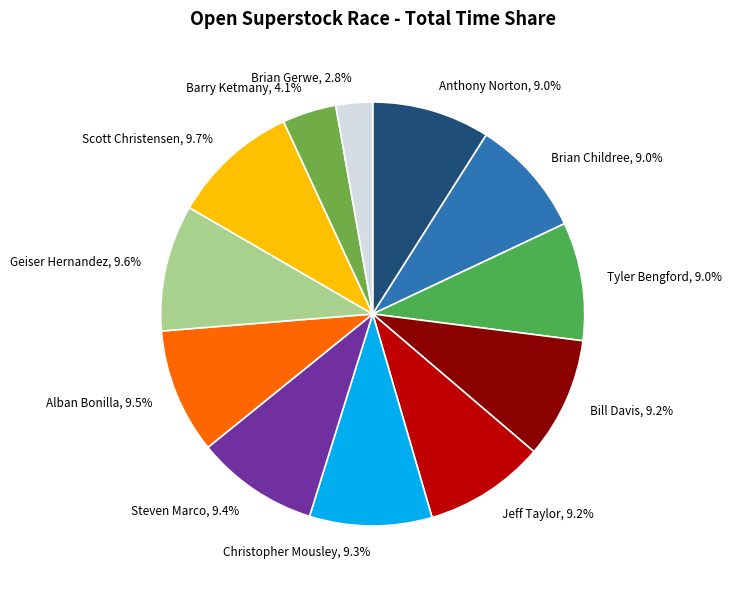

To the nearest percent, what is the difference between the Anthony Norton and Alban Bonilla slice percentages?

1%